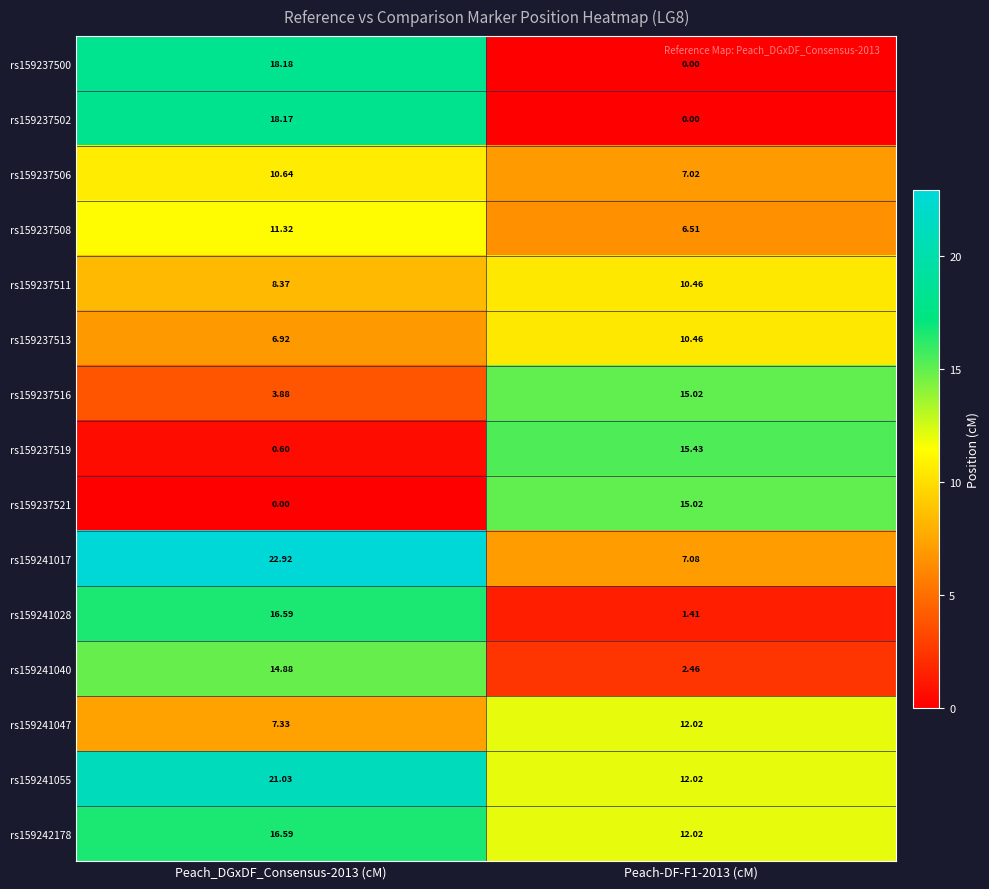

What is the maximum value shown in the chart?

22.9